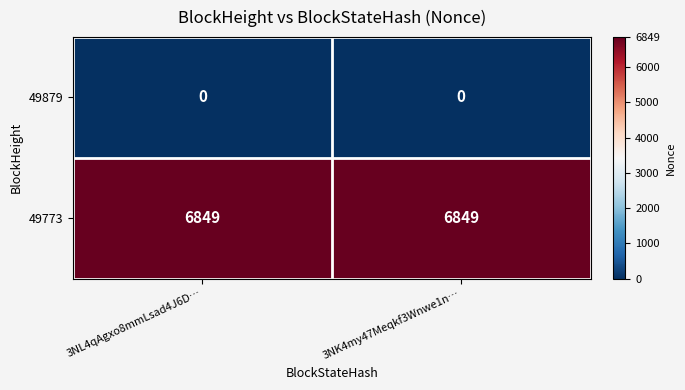

What is the greatest value displayed?

6849